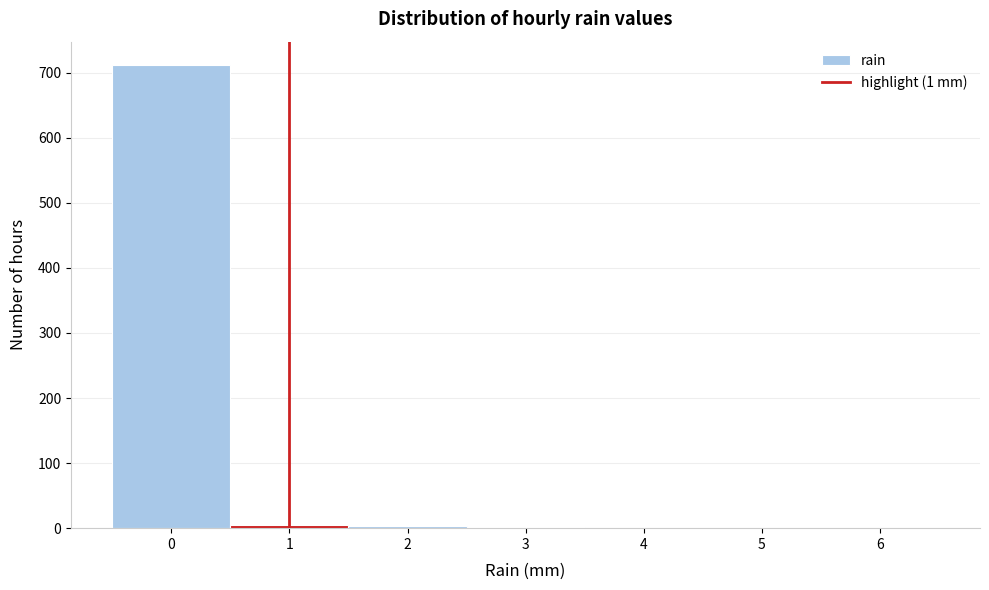

Which range on the x-axis has the tallest bar?

-0.5 to 0.5